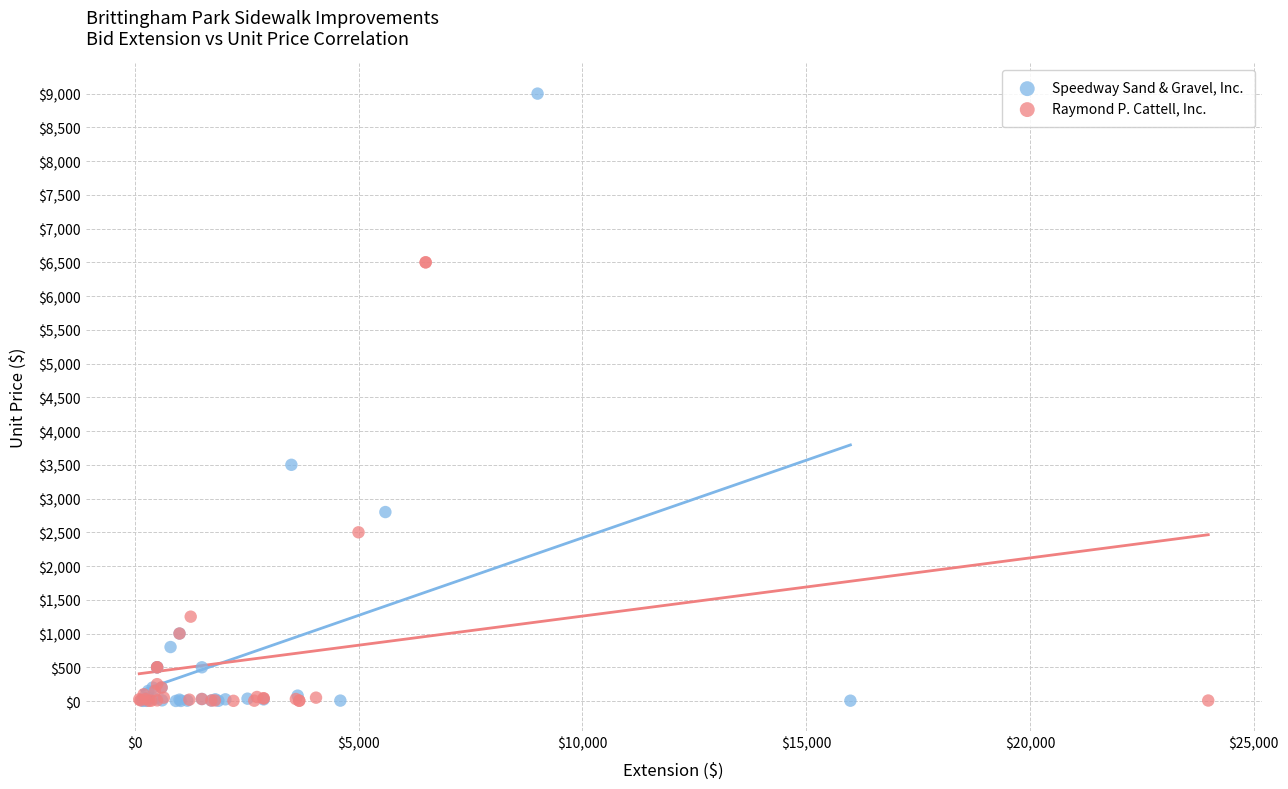

Which series has the largest Y range (max minus min)?

Speedway Sand & Gravel, Inc.